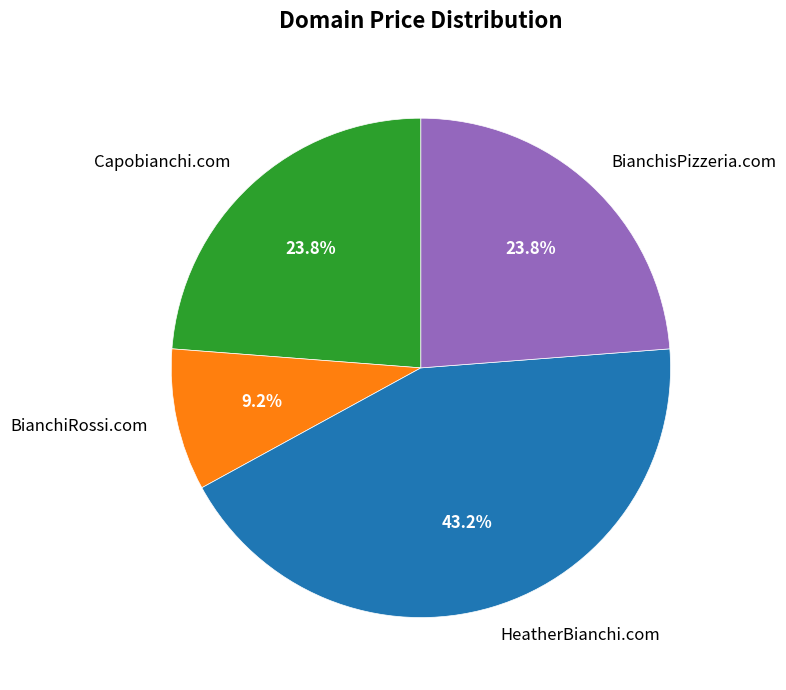

How many slices are in this pie chart?

4